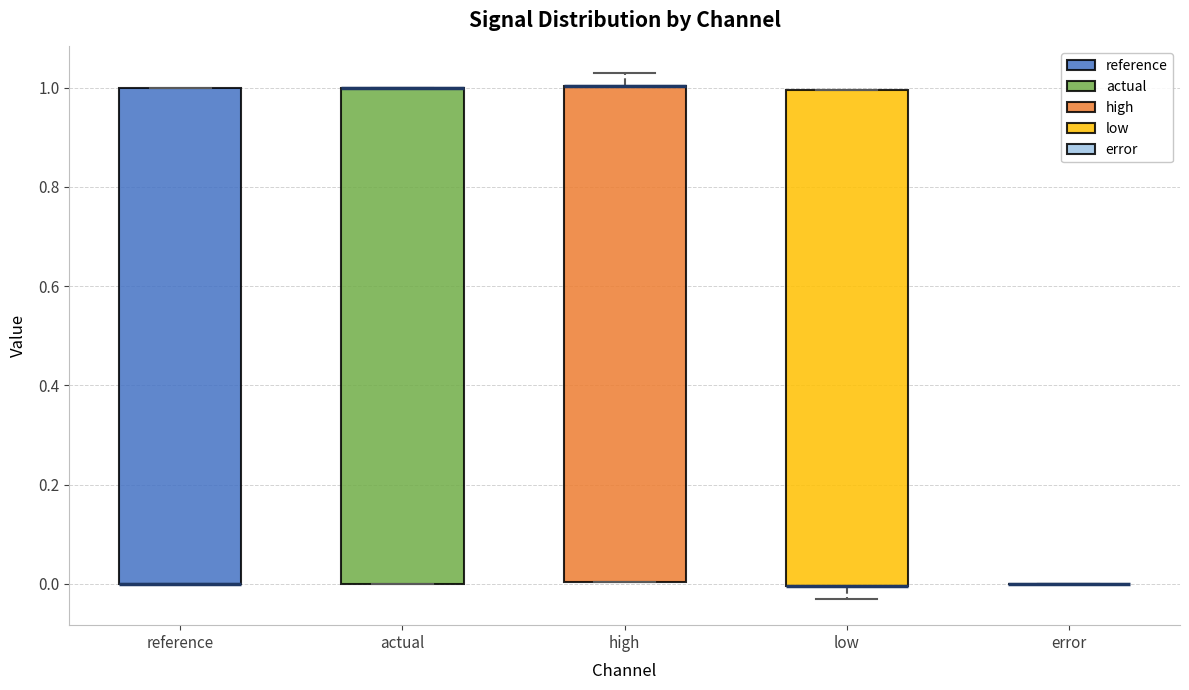

Reading left to right, read every box against the y-axis: the position of its median line, the range the box covers, and the ends of its whiskers. The values are not printed on the chart, so give them approximately, as read against the axis.

reference: median 0.00 (drawn on the box's lower edge), box 0.00 to 1.00, whiskers 0.00 to 1.00
actual: median 1.00 (drawn on the box's upper edge), box 0.00 to 1.00, whiskers 0.00 to 1.00
high: median 1.00 (drawn on the box's upper edge), box 0.00 to 1.00, whiskers 0.00 to 1.04
low: median 0.00 (drawn on the box's lower edge), box 0.00 to 1.00, whiskers -0.02 to 1.00
error: box collapsed to a line at 0.00, whiskers 0.00 to 0.00